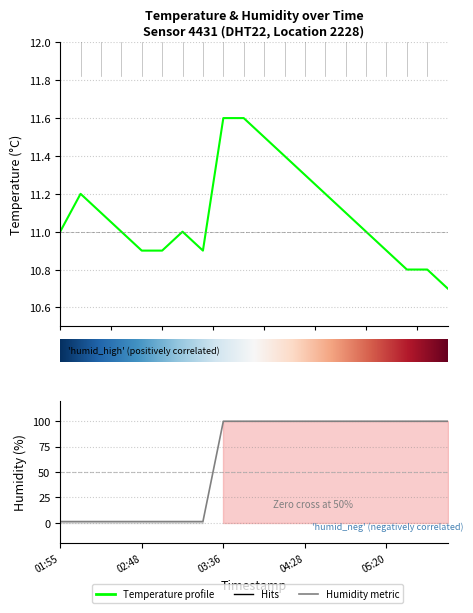

What is the spread (max minus min) of values at 05:33?

89.1